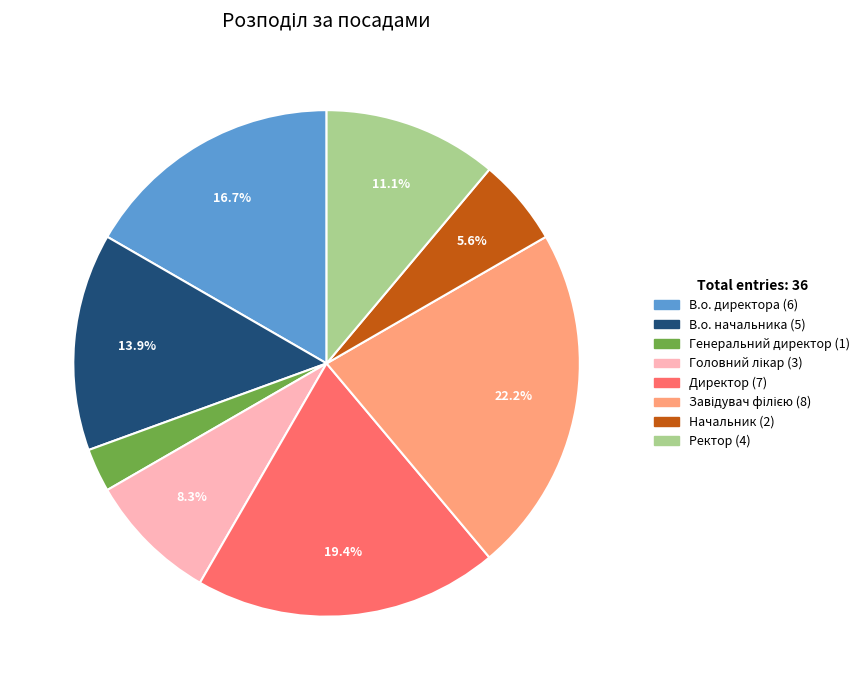

Count the number of slices in the pie.

8